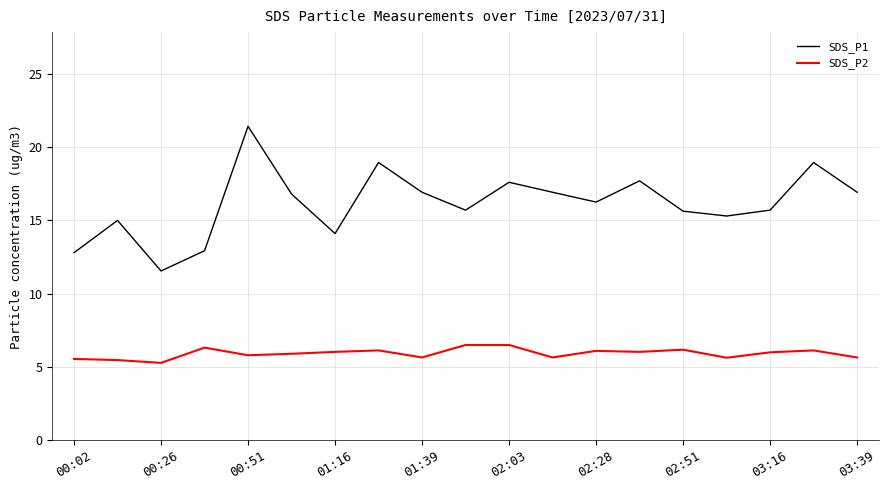

What is the minimum value for SDS_P2?

5.3